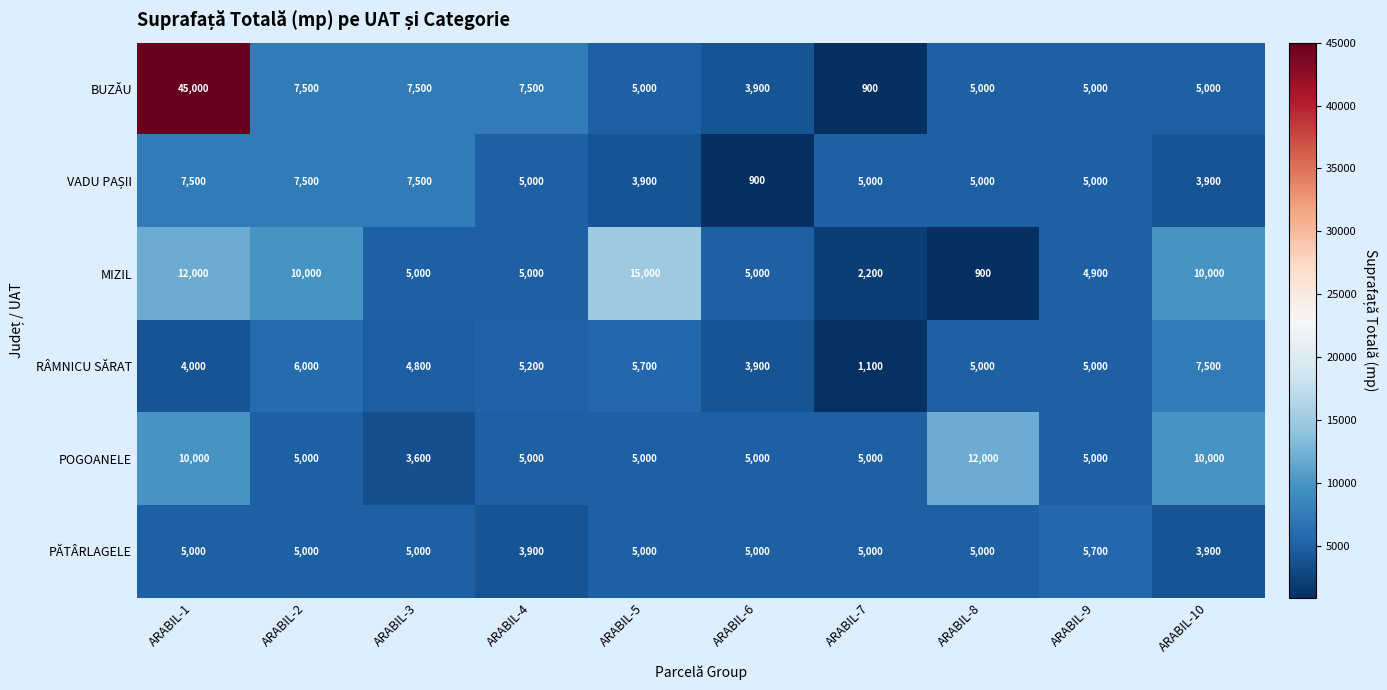

What is the sum of all BUZĂU values?

92300